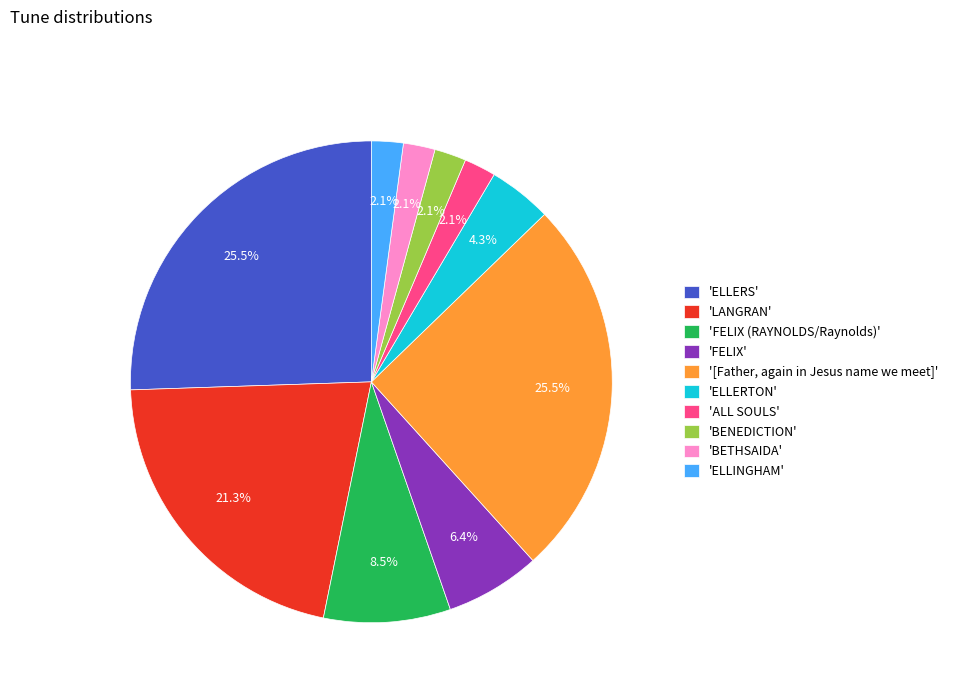

Which has a higher value, '[Father, again in Jesus name we meet]' or 'ELLERTON'?

'[Father, again in Jesus name we meet]'